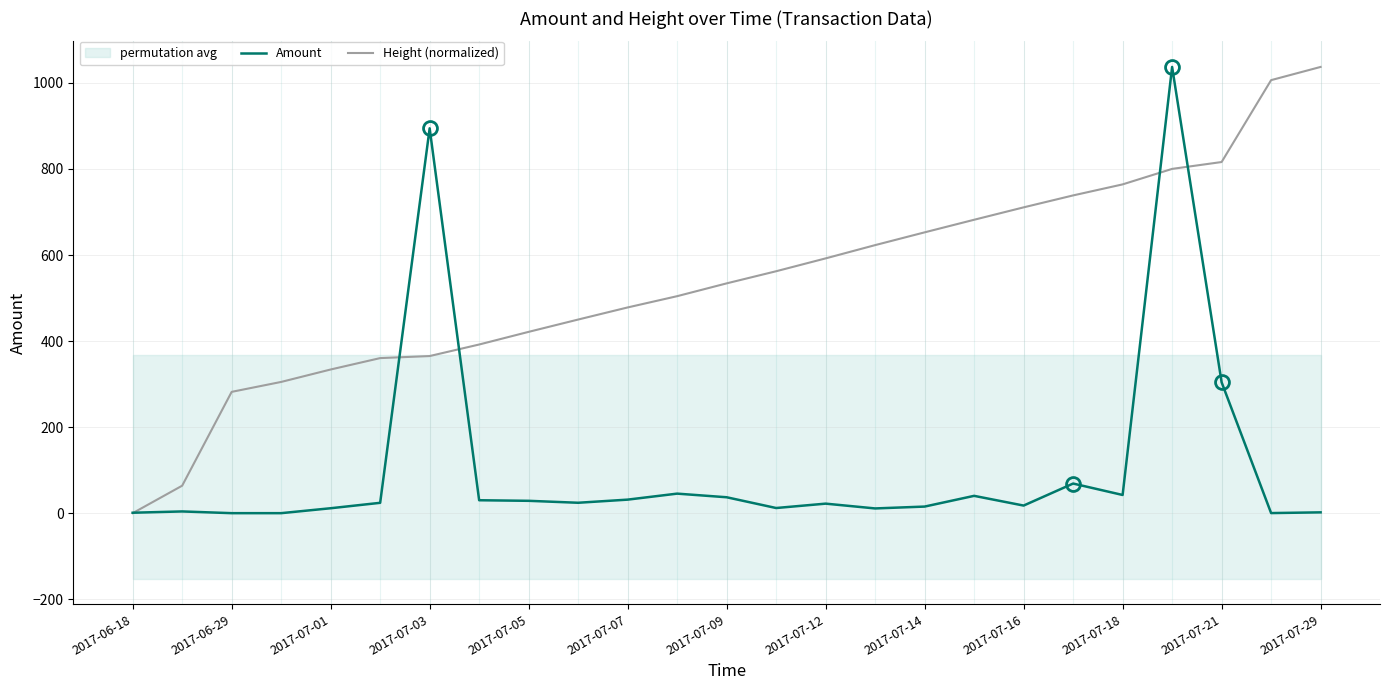

What is the maximum value shown in the chart?

1037.2